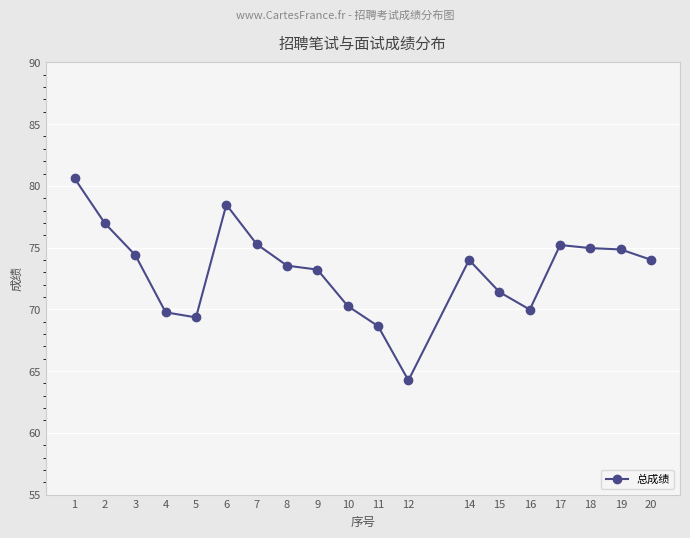

What is the sum of the values at 3 and 9?

147.6